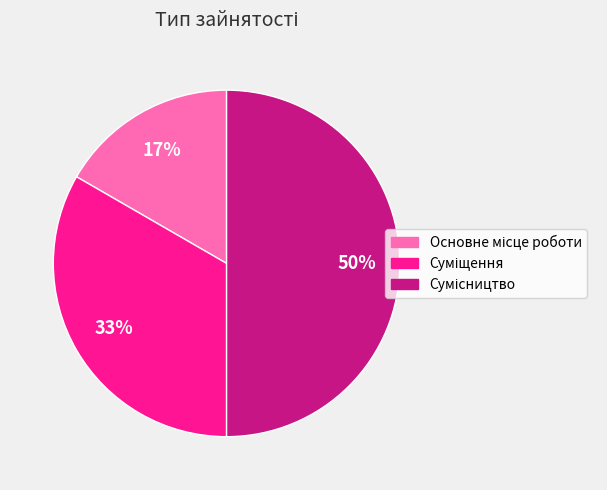

To the nearest percent, what is the average slice percentage?

33%